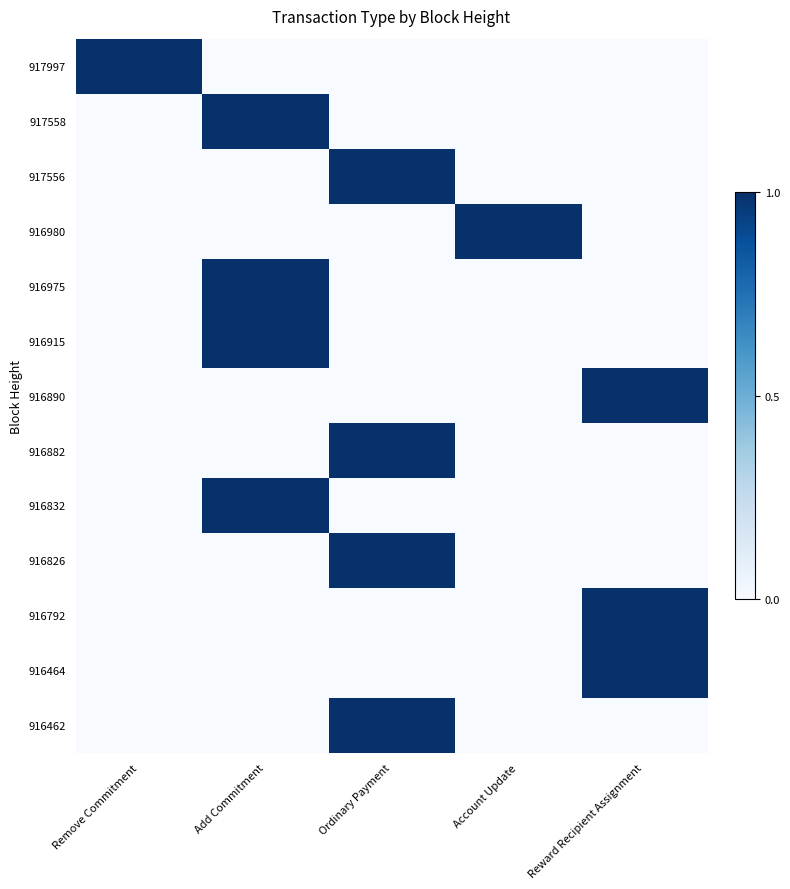

Which category has the lowest value across all series?

Add Commitment